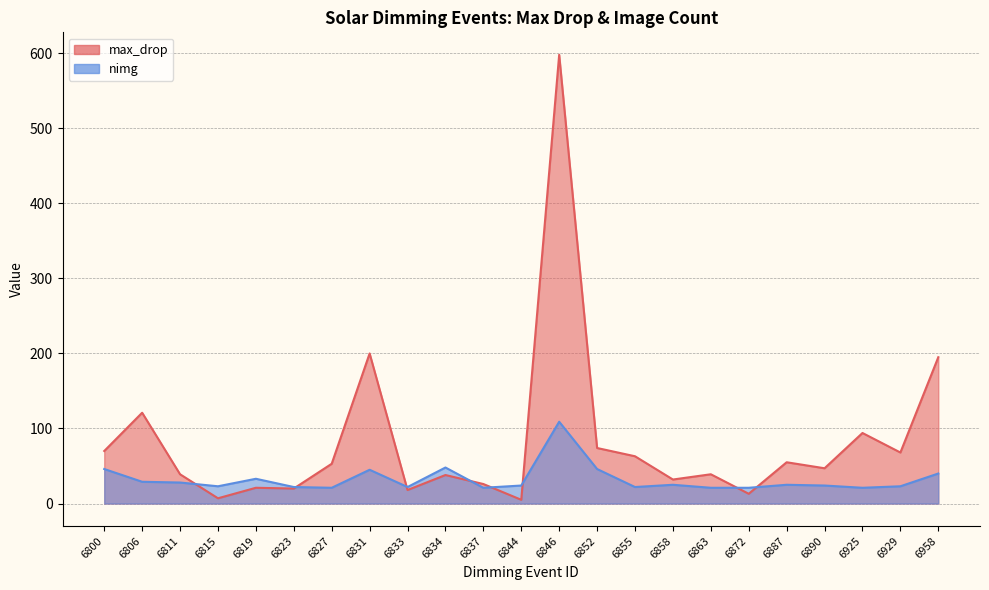

Rank the series by their maximum value, from highest to lowest.

max_drop, nimg